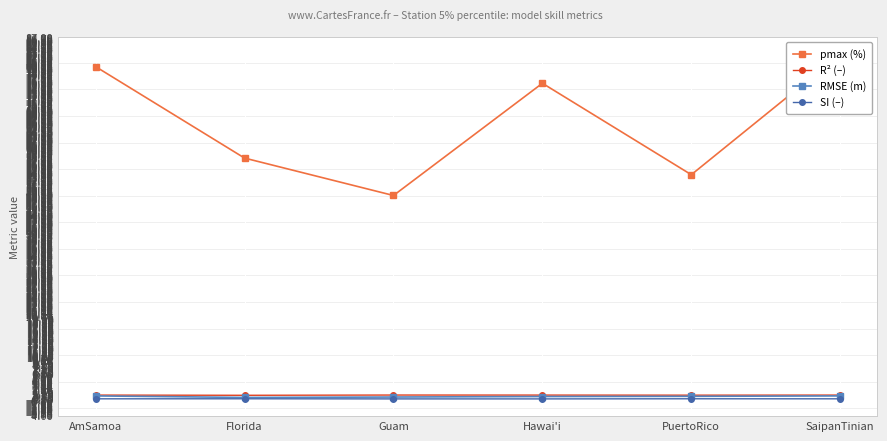

What is the difference between the maximum and minimum values in the RMSE (m) series?

0.4